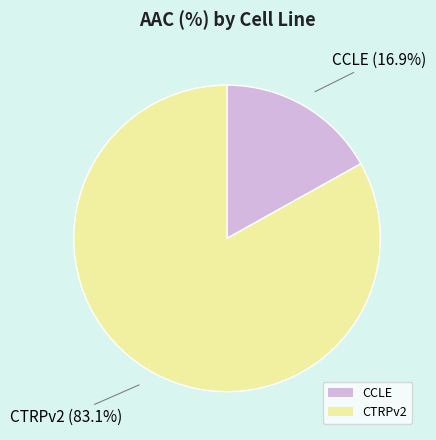

What percentage do CTRPv2 and CCLE together represent?

100.0%